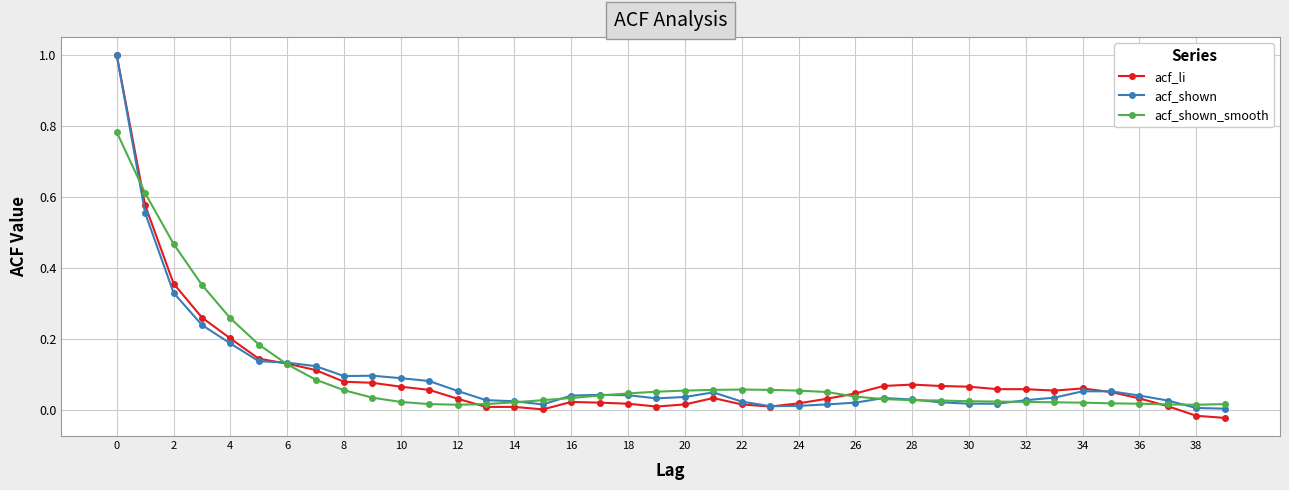

List the series in order of their overall mean, lowest first.

acf_shown, acf_shown_smooth, acf_li